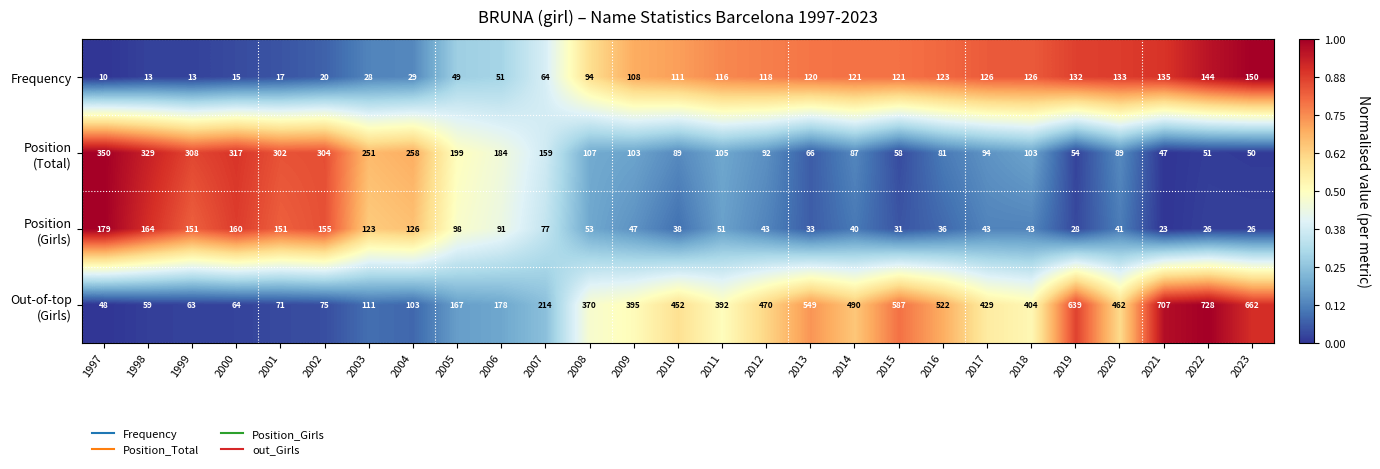

Is it true that Frequency equals 111 at 2010?

True